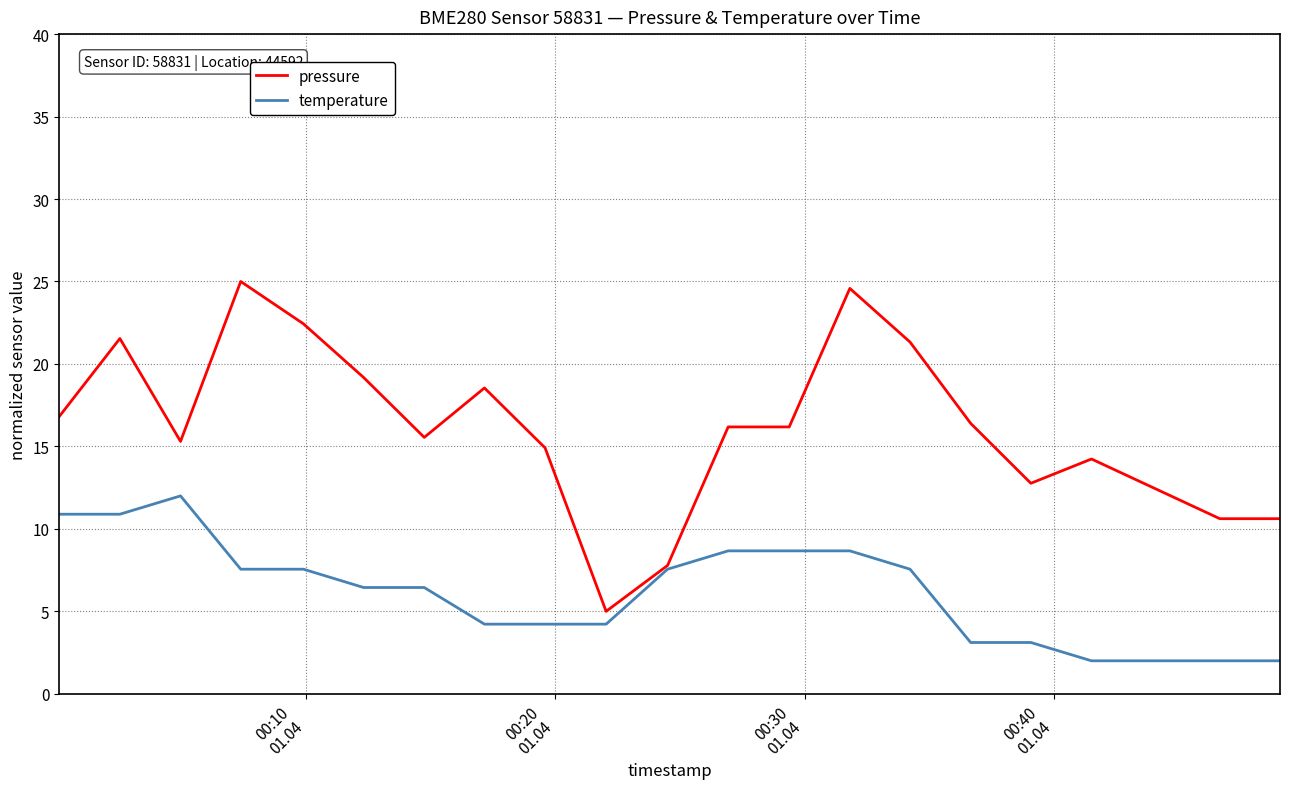

List the series in order of their peak value, lowest first.

temperature, pressure